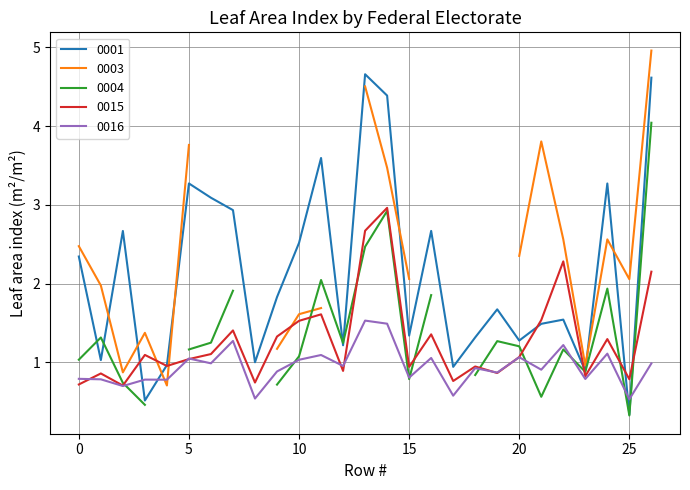

The value of 0001 at 17 is 0.9. True or false?

True